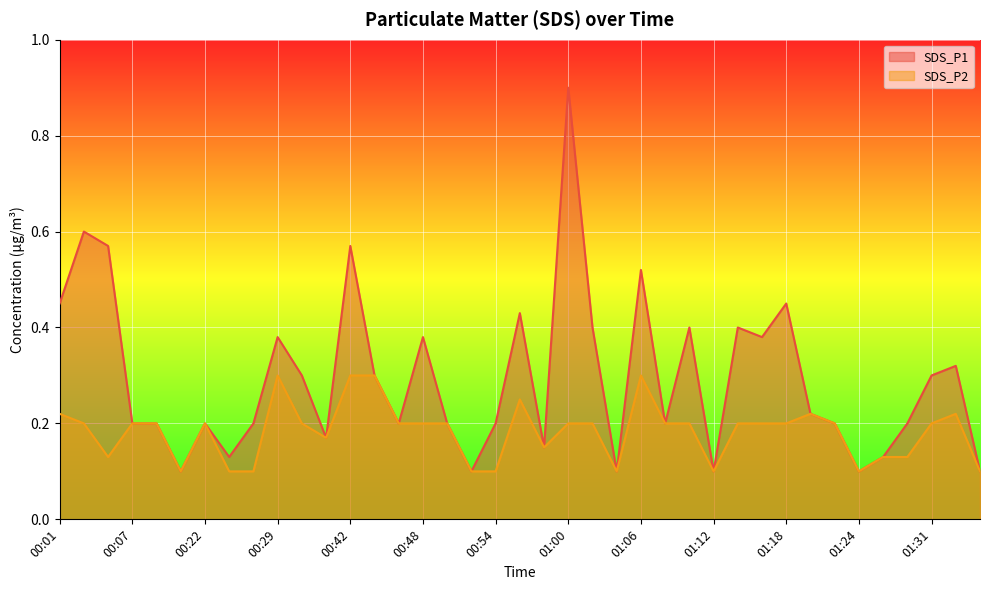

At which category is the sum across all series the highest?

01:00